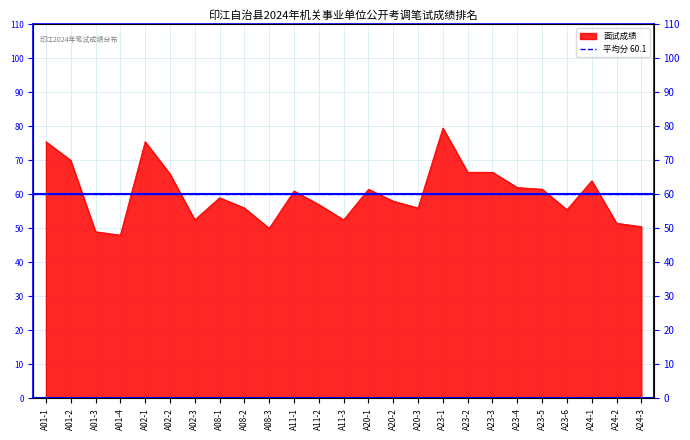

Count the number of categories in the chart.

25